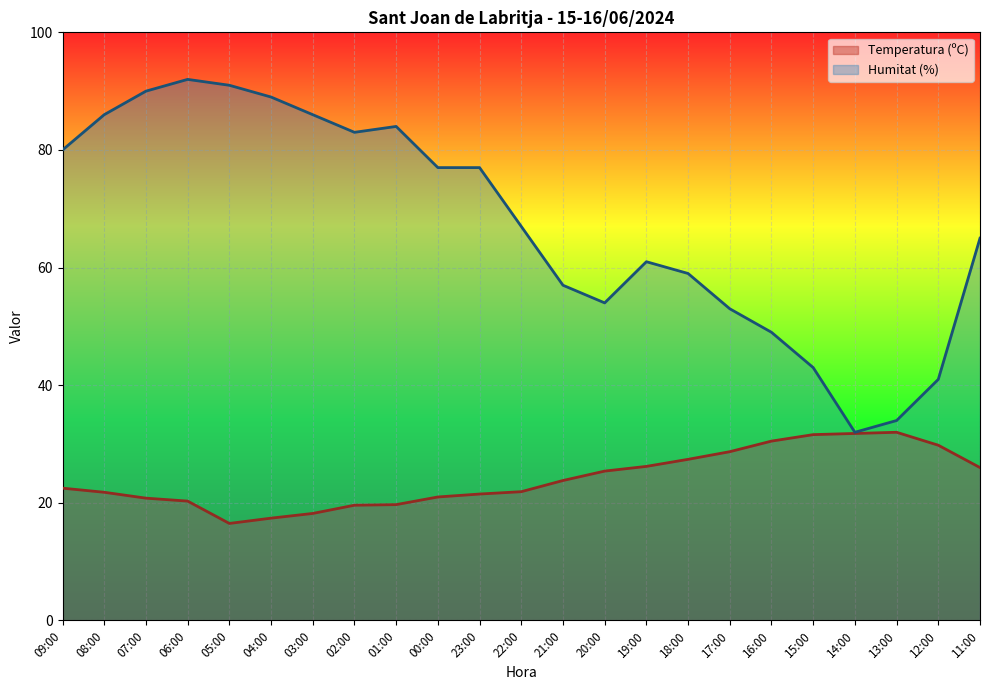

How many values in the Temperatura (ºC) series exceed 22?

12